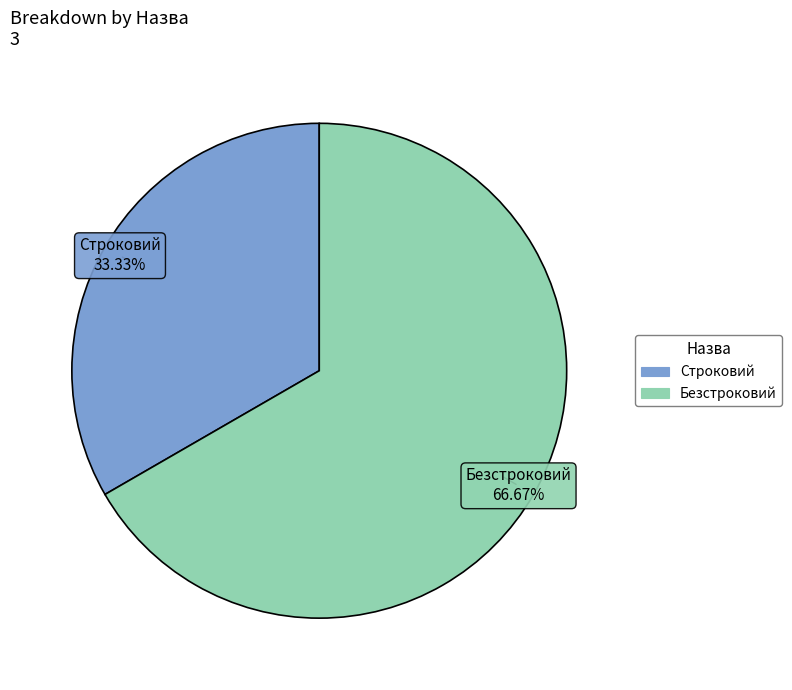

How many slices are in this pie chart?

2